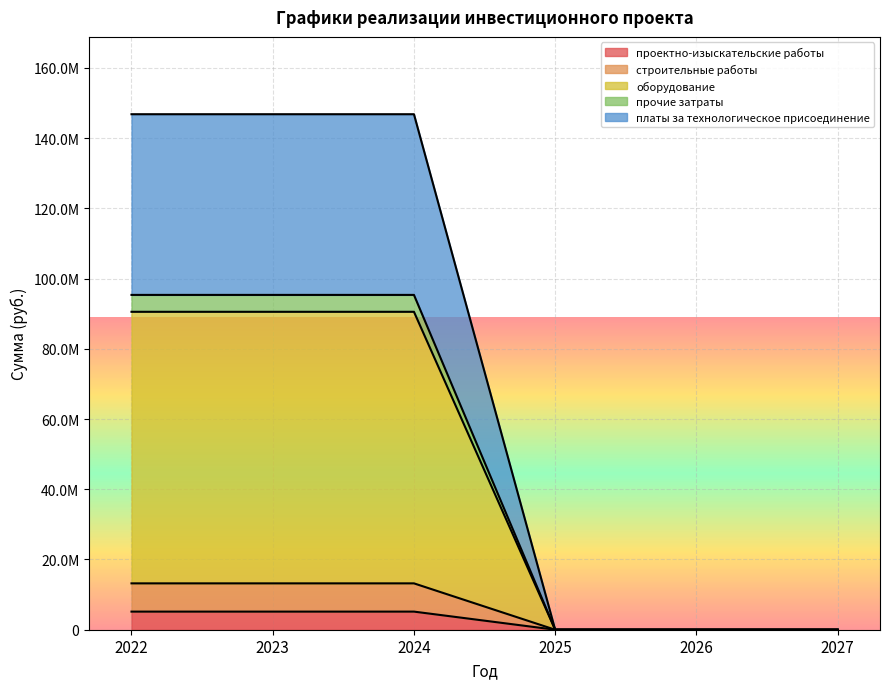

What are all the series names shown in the legend?

проектно-изыскательские работы, строительные работы, оборудование, прочие затраты, платы за технологическое присоединение